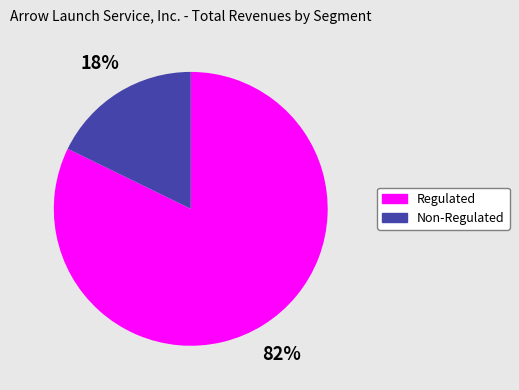

What is the ratio of the value at Non-Regulated to the value at Regulated?

0.2